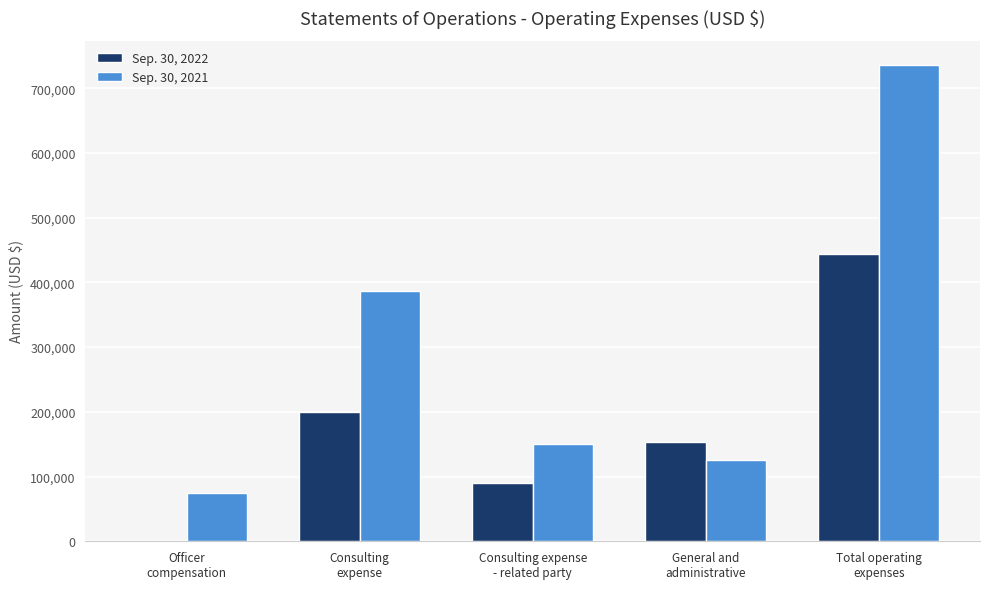

Read the Sep. 30, 2021 value at Total operating
expenses, to the nearest 50.

736650